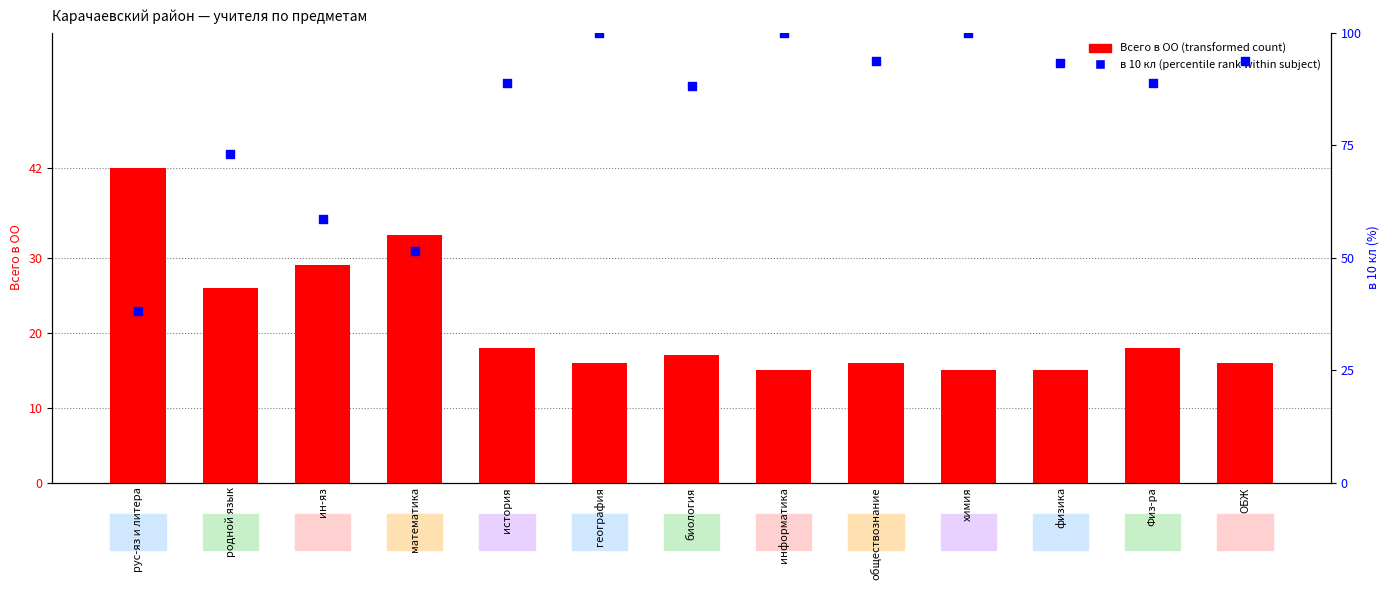

What are all the series names shown in the legend?

Всего в ОО (transformed count), в 10 кл (percentile rank)